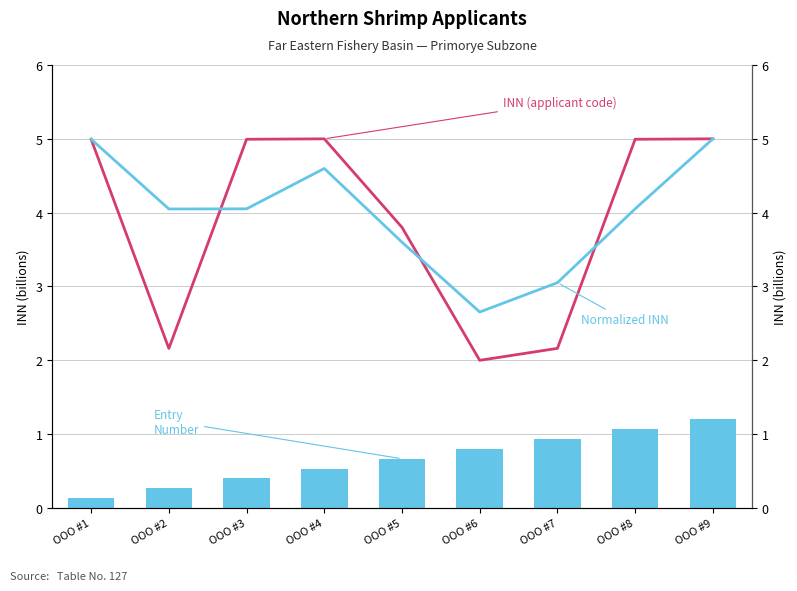

Is it true that Entry Number equals 1.4 at OOO #7?

False